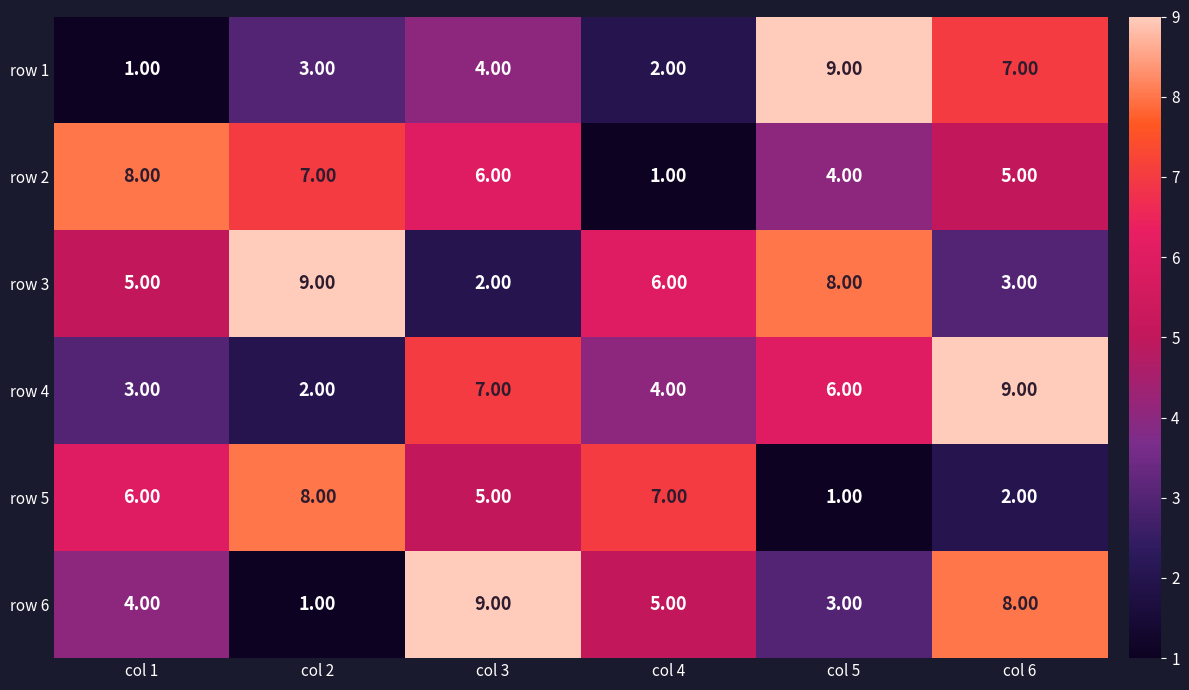

What is the sum of the row 5 values at col 1 and col 6?

8